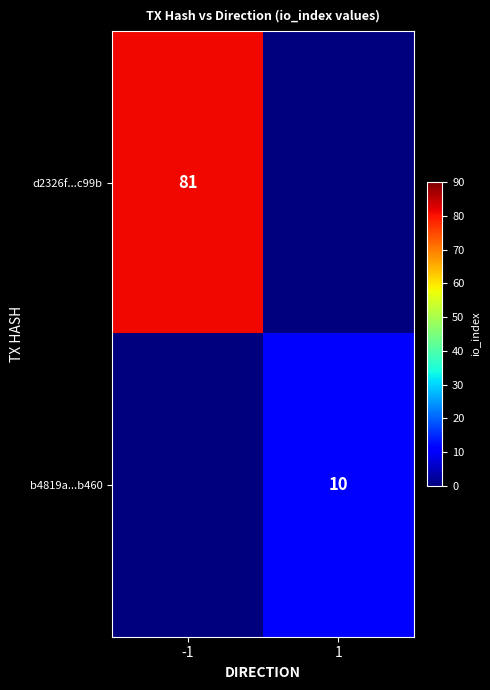

Is the value of b4819a...b460 at 1 greater than the value of d2326f...c99b at -1?

No